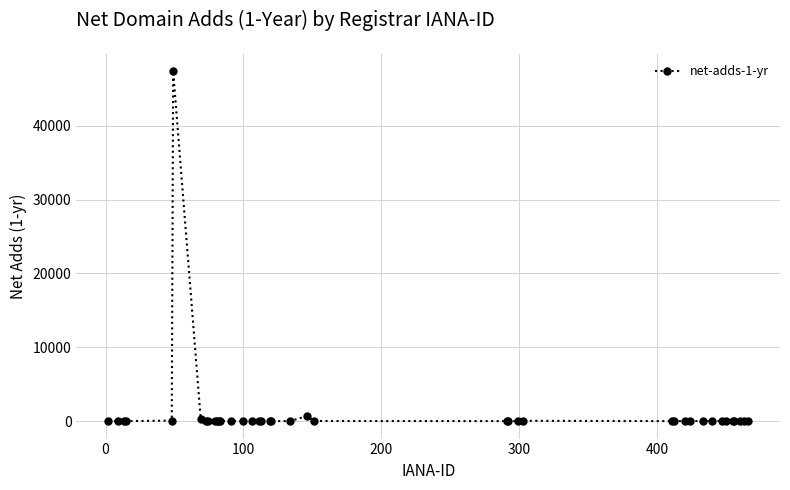

What is the sum of all values?

48497